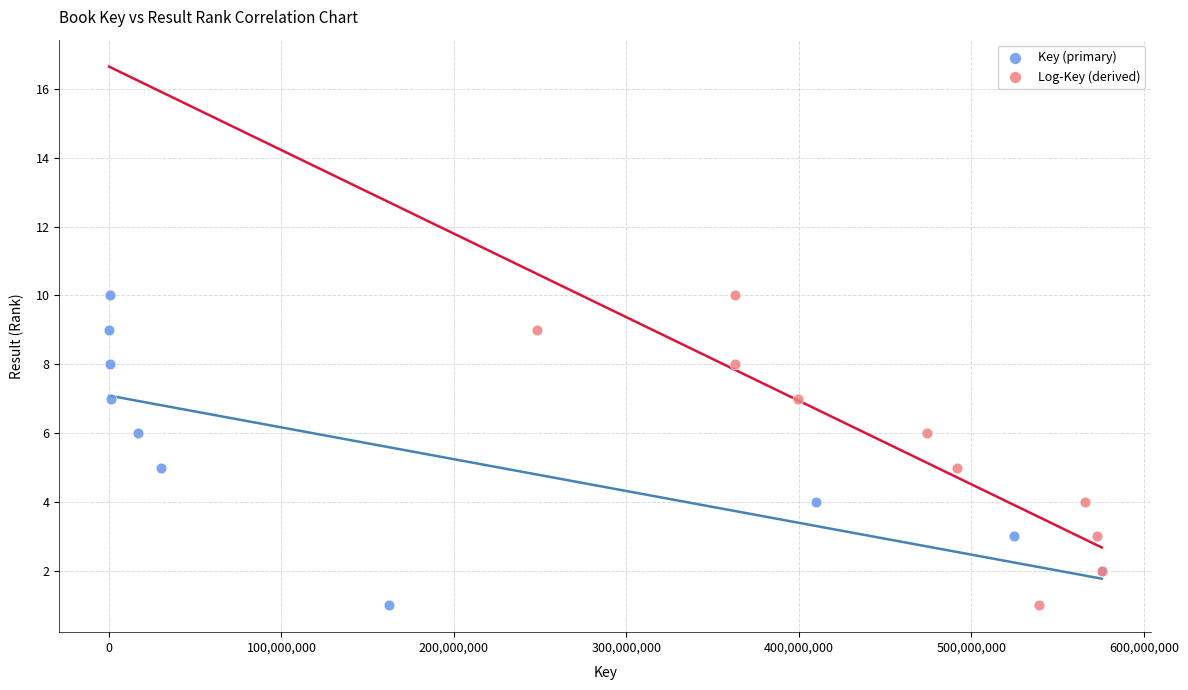

What are all the series names shown in the legend?

Key (primary), Log-Key (derived)